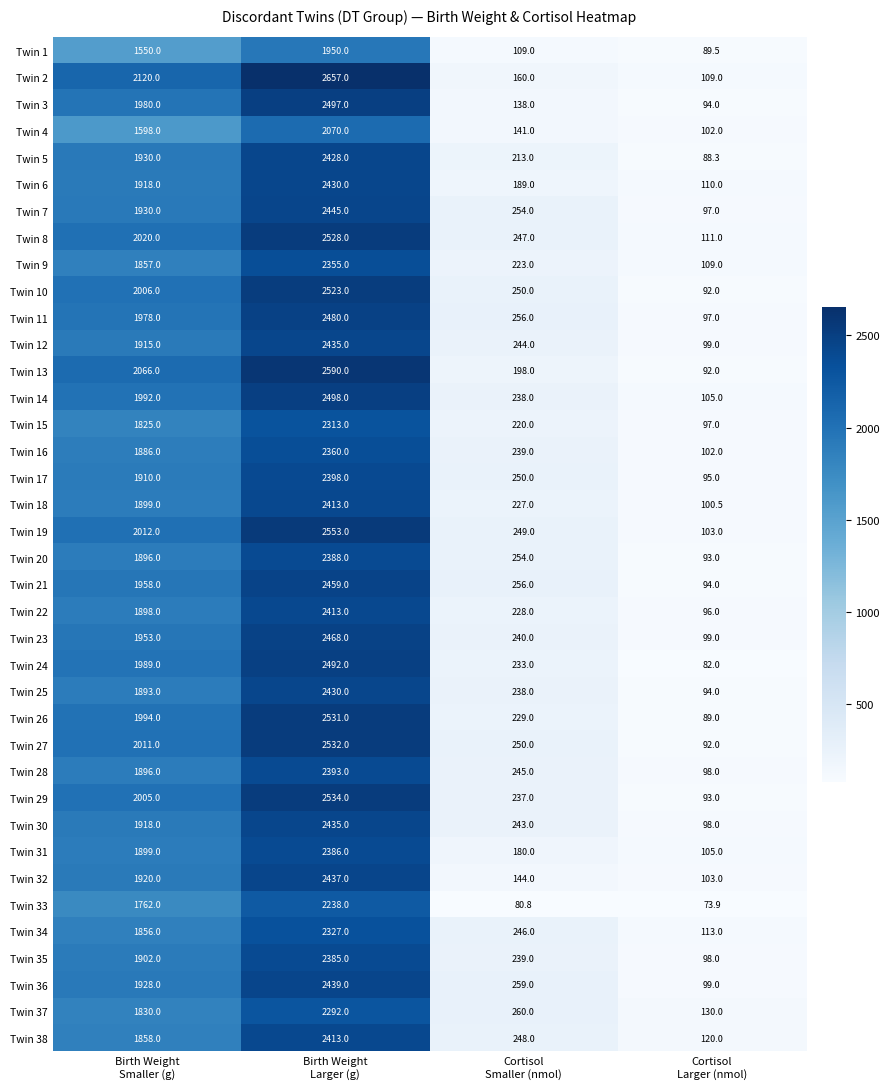

Which series has the widest spread of values?

Twin 2